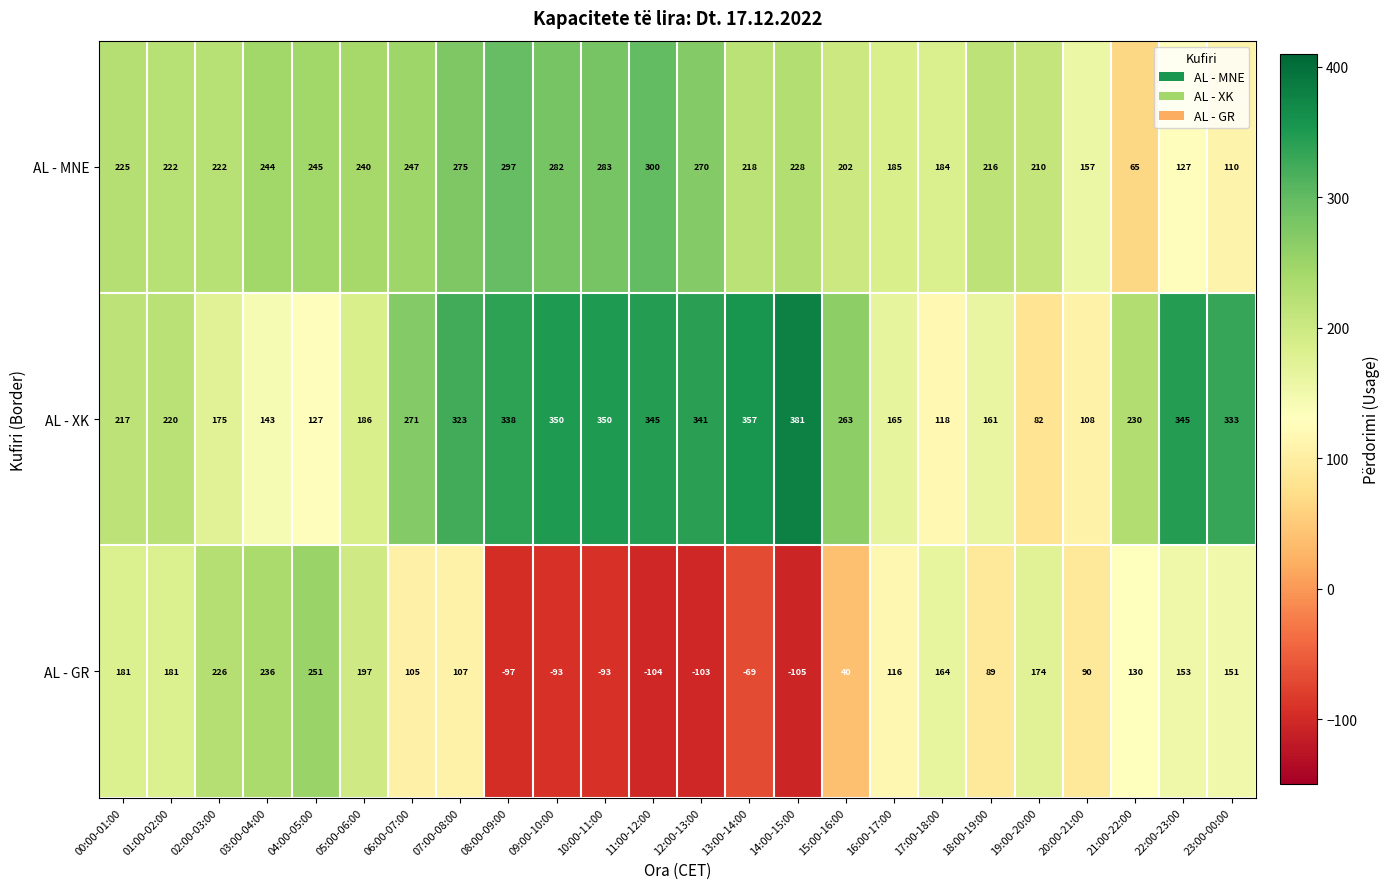

At which category does the chart reach its peak across all series?

14:00-15:00